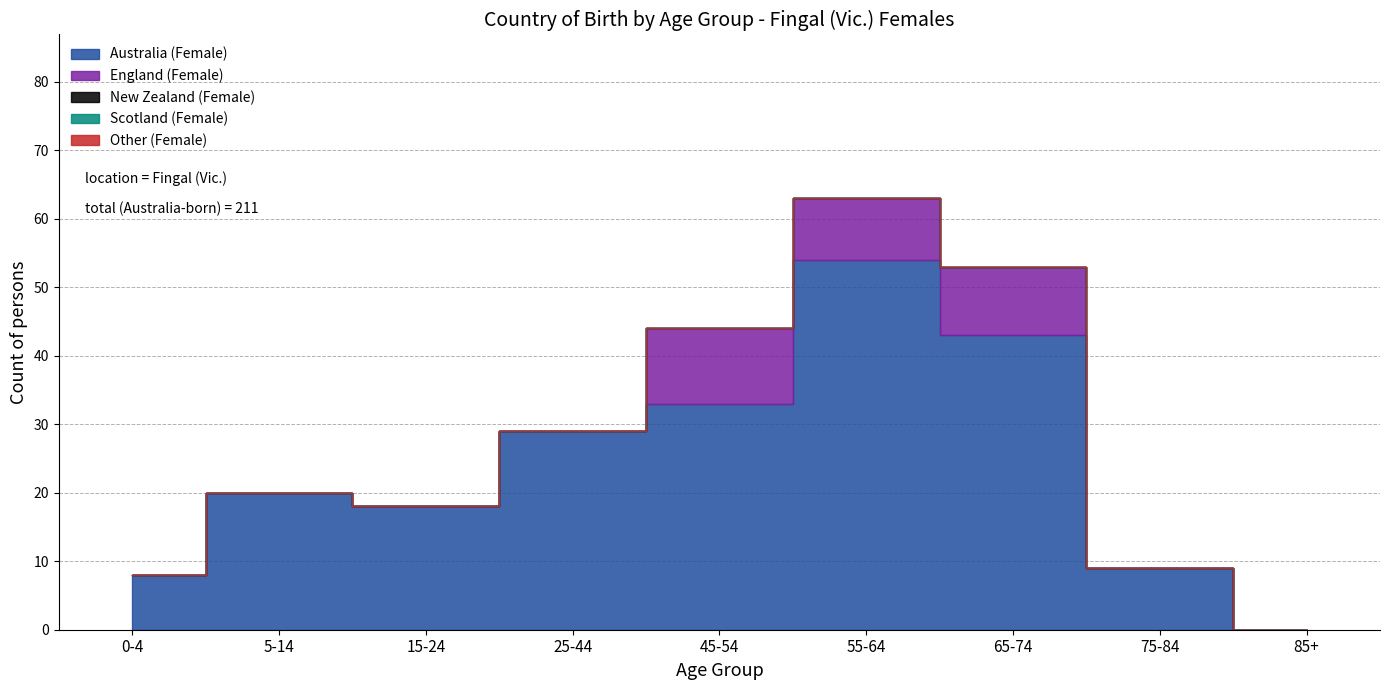

At how many categories does at least one series exceed 16?

6